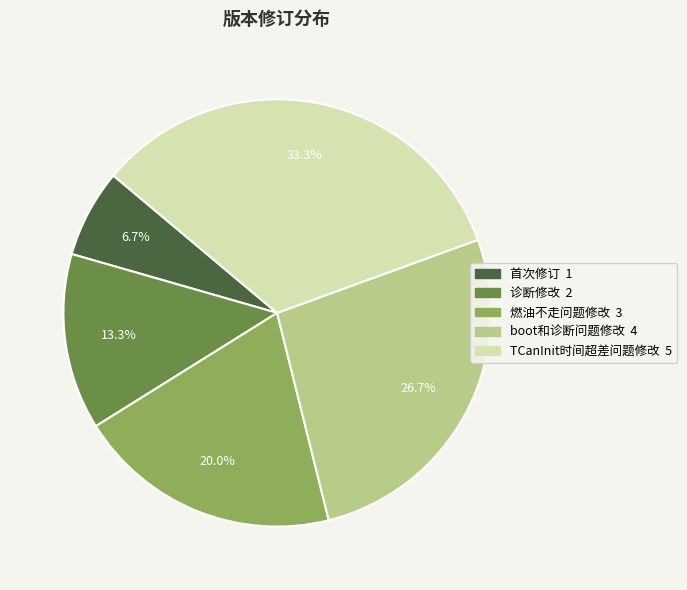

Approximately how many times larger is the value at 燃油不走问题修改 compared to 诊断修改?

1.5